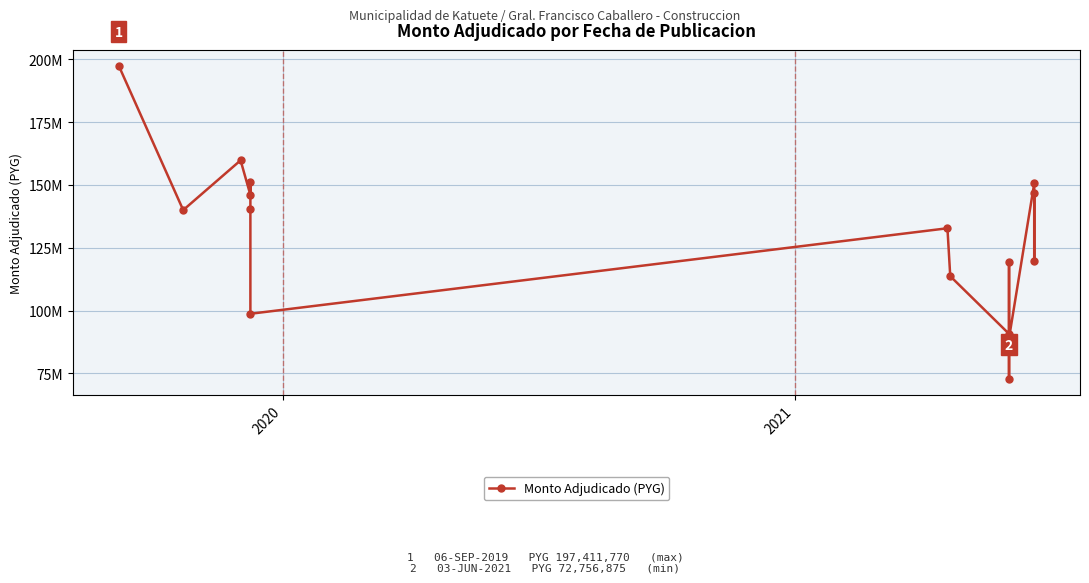

How many lines are shown in the chart?

1